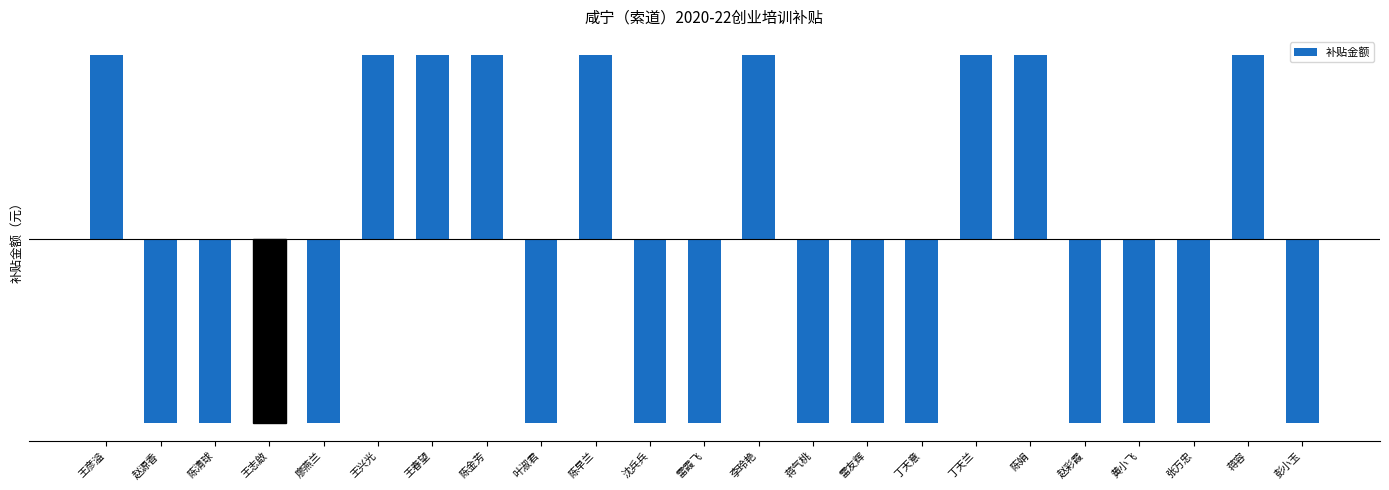

Are the bars horizontal?

No